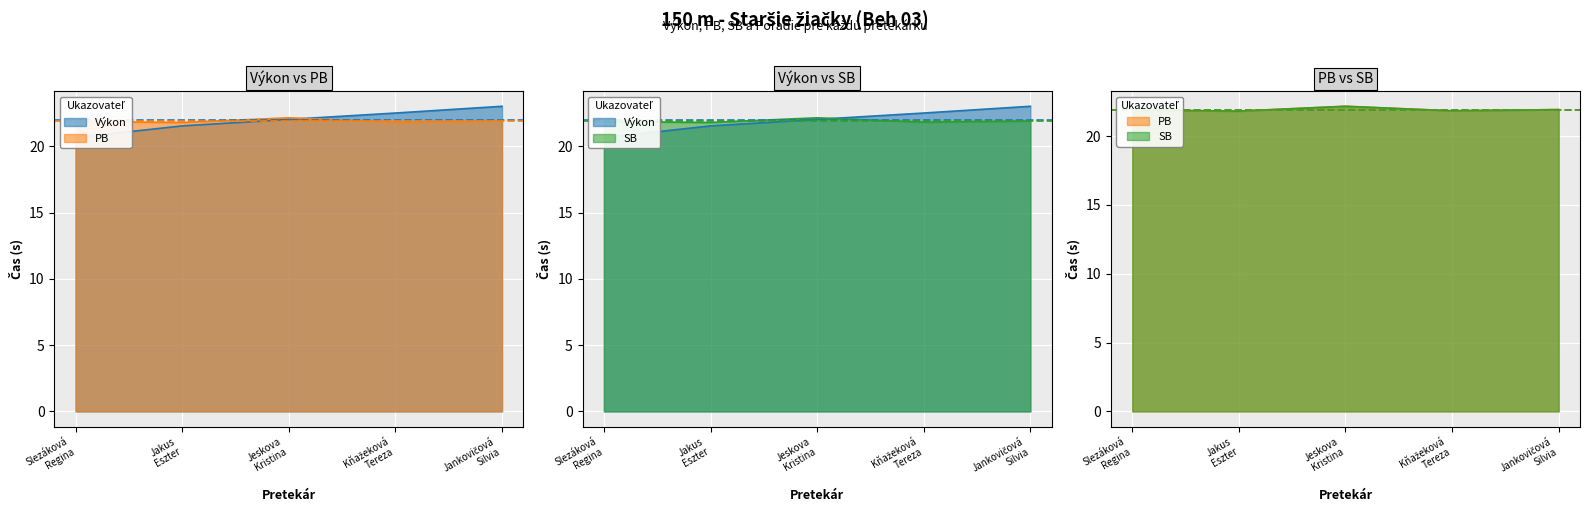

Which category has the highest value in the PB series?

Jeskova Kristina